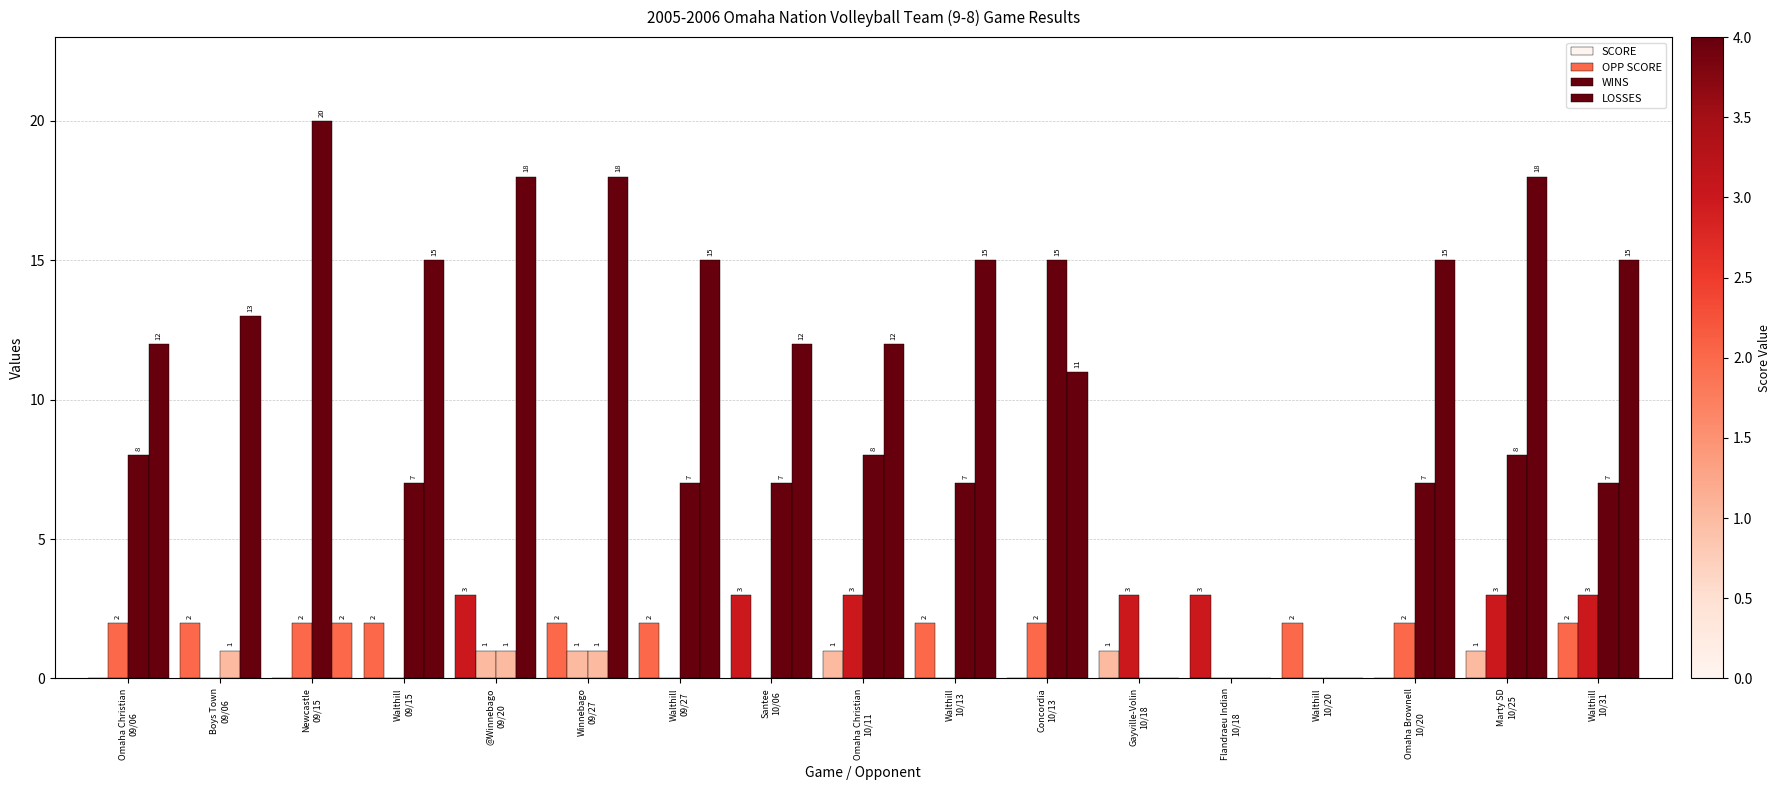

Reading left to right, extract all data points from this chart.

SCORE: 0	2	0	2	3	2	2	3	1	2	0	1	3	2	0	1	2
OPP SCORE: 2	0	2	0	1	1	0	0	3	0	2	3	0	0	2	3	3
WINS: 8	1	20	7	1	1	7	7	8	7	15	0	0	0	7	8	7
LOSSES: 12	13	2	15	18	18	15	12	12	15	11	0	0	0	15	18	15